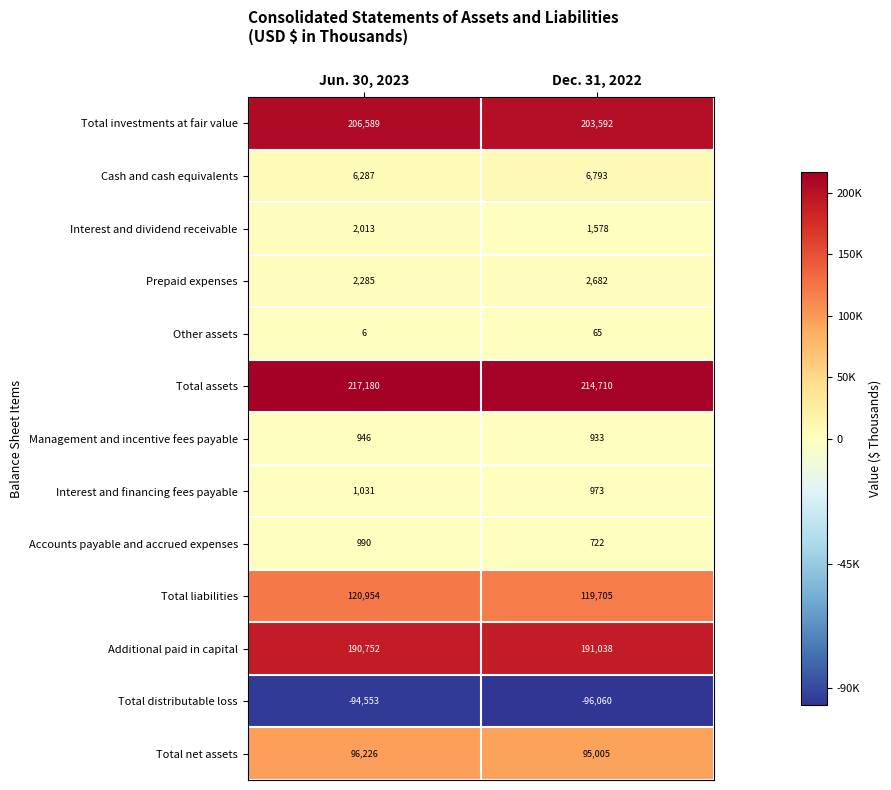

Read the Additional paid in capital value at Dec. 31, 2022, to the nearest 10.

191040